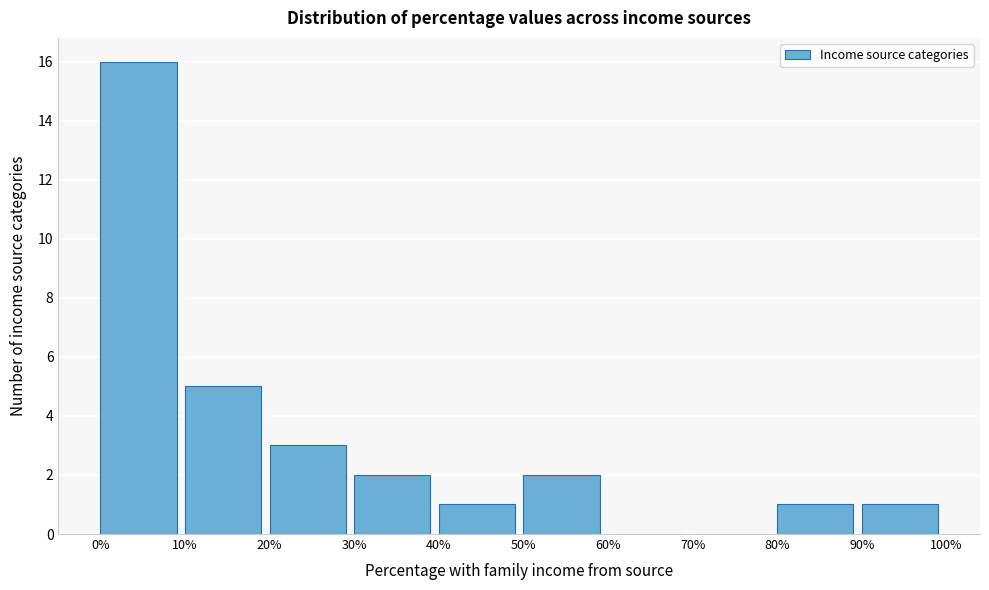

Reading left to right, list every bar in this chart as the range it spans on the x-axis followed by its height. The values are not printed on the chart, so give them approximately, as read against the axis.

0% to 10%: 16
10% to 20%: 5
20% to 30%: 3
30% to 40%: 2
40% to 50%: 1
50% to 60%: 2
60% to 70%: 0
70% to 80%: 0
80% to 90%: 1
90% to 100%: 1